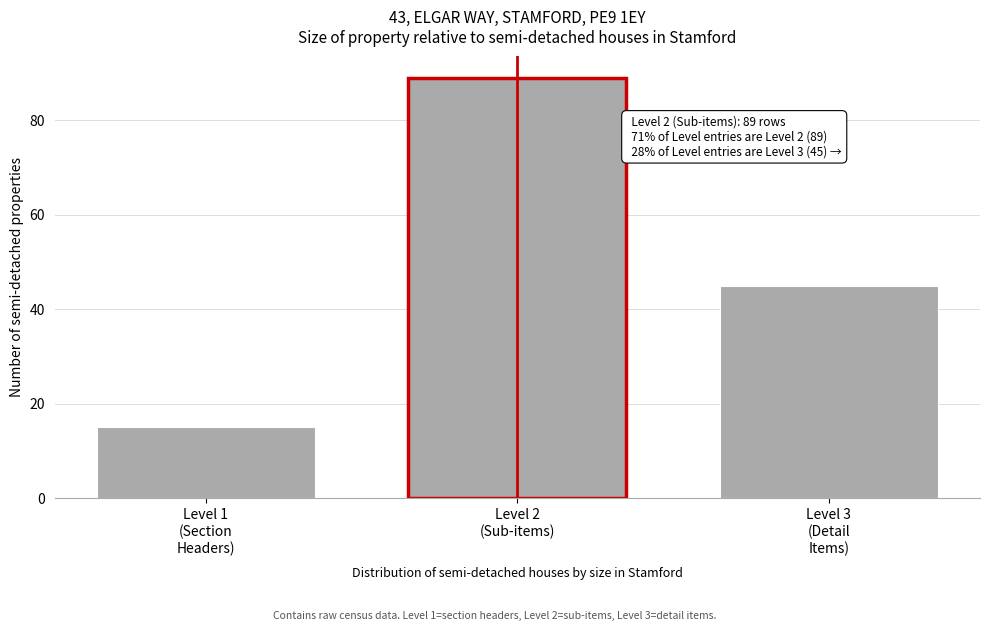

Reading right to left, transcribe all the data shown in this chart.

45	89	15